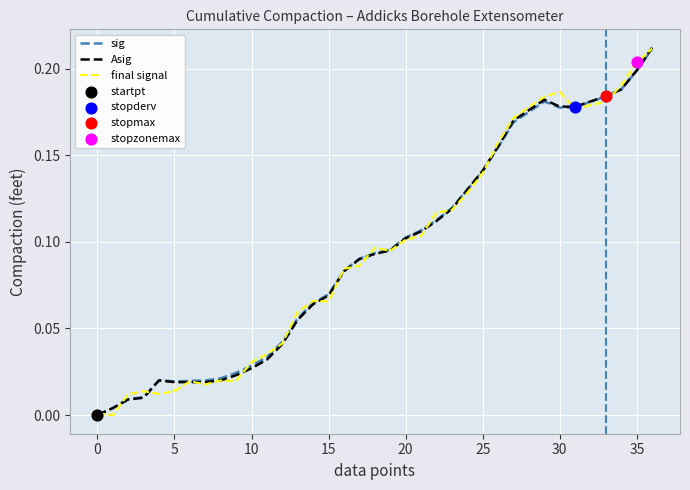

Which series has the largest total across all categories?

final signal